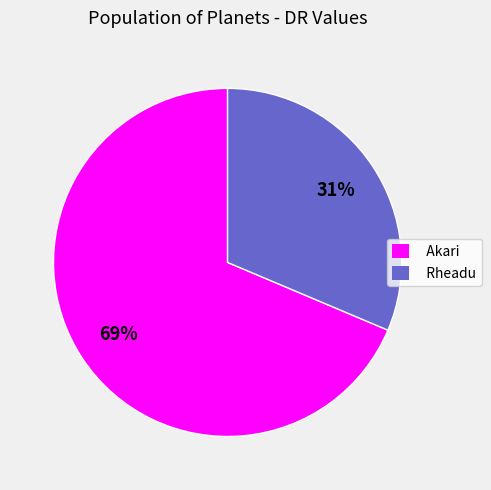

Which has a higher value, Rheadu or Akari?

Akari